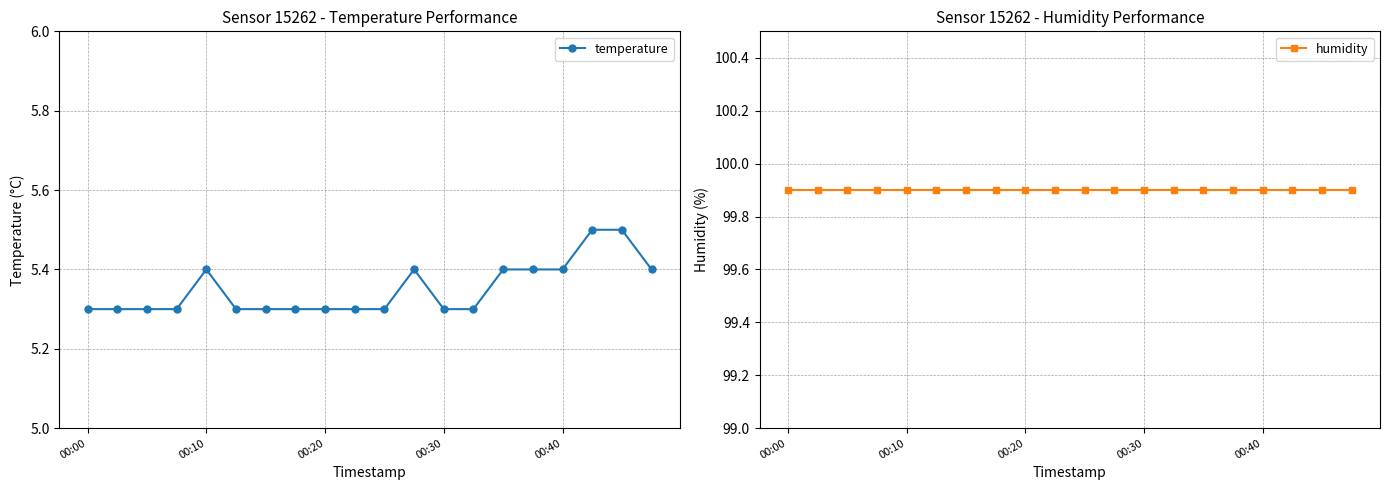

What is the sum of all humidity values?

1998.0